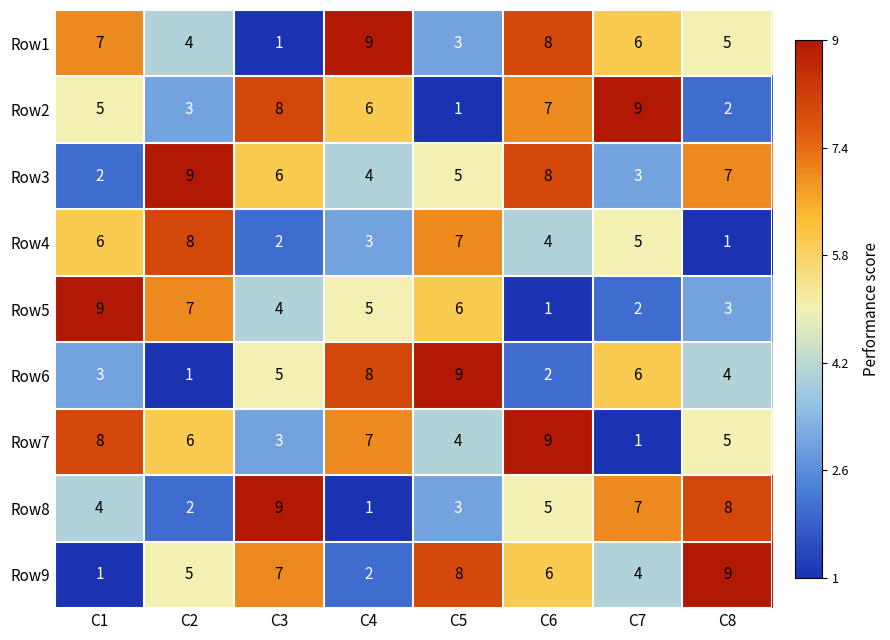

The Row2 series shows 4 at C4. True or false?

False